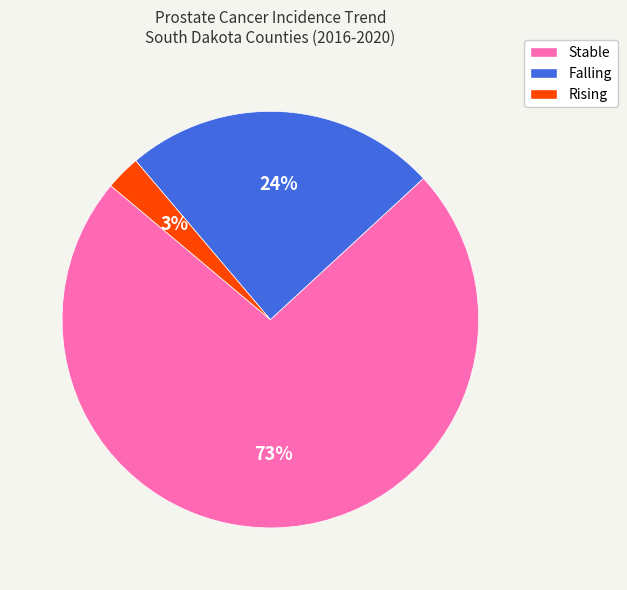

Is there any slice that represents more than half of the pie?

Yes